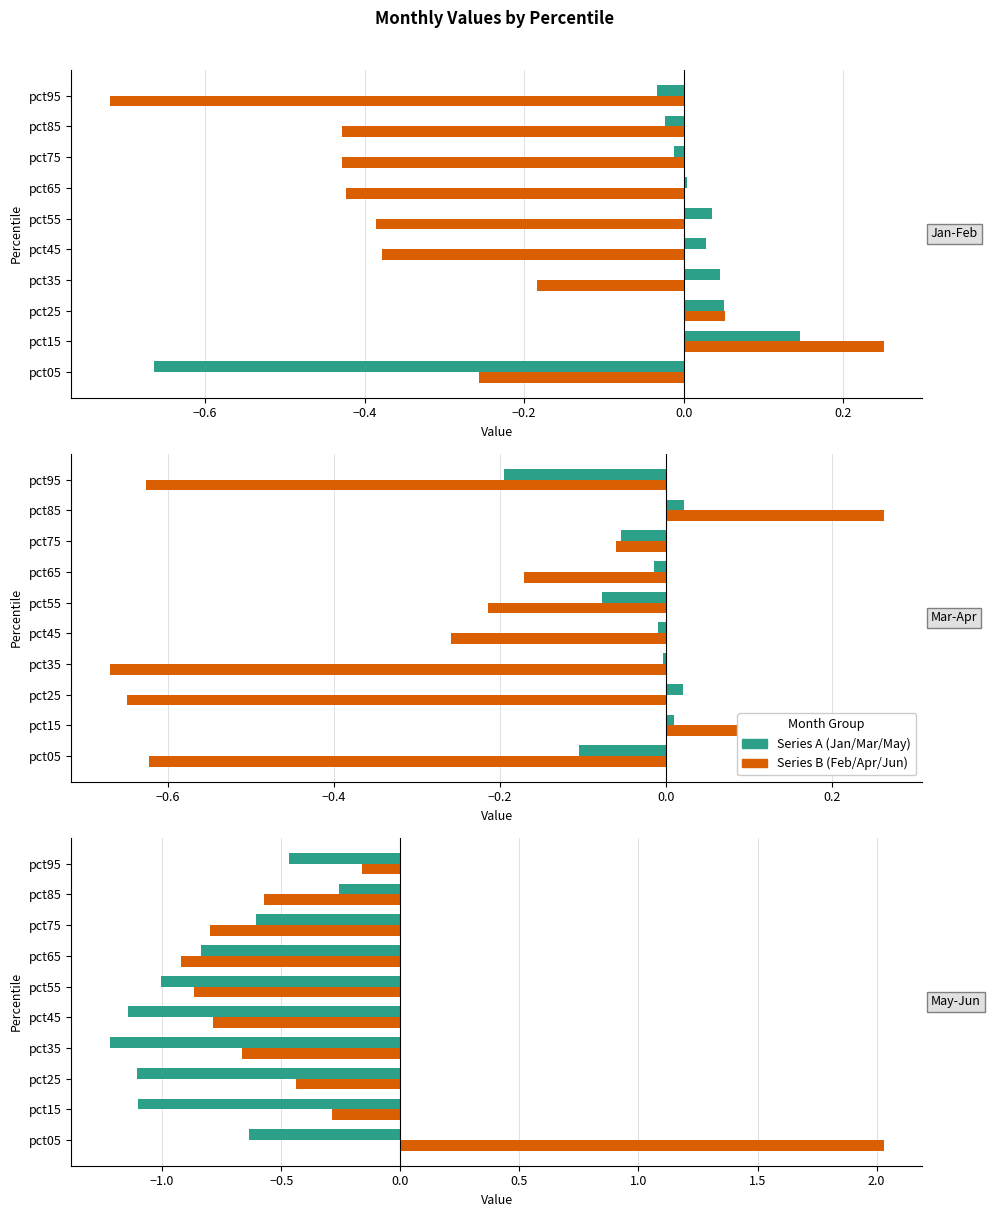

Is it true that May equals -0.2 at pct05?

False